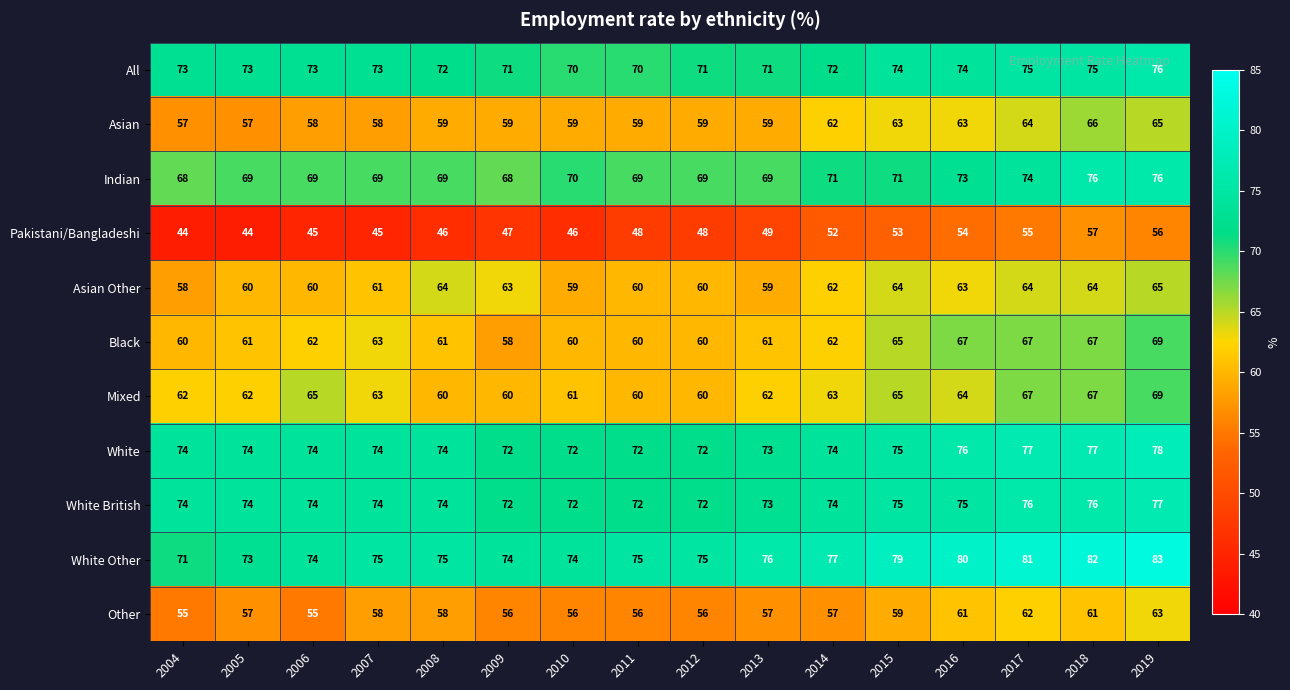

Is it true that White equals 115 at 2009?

False